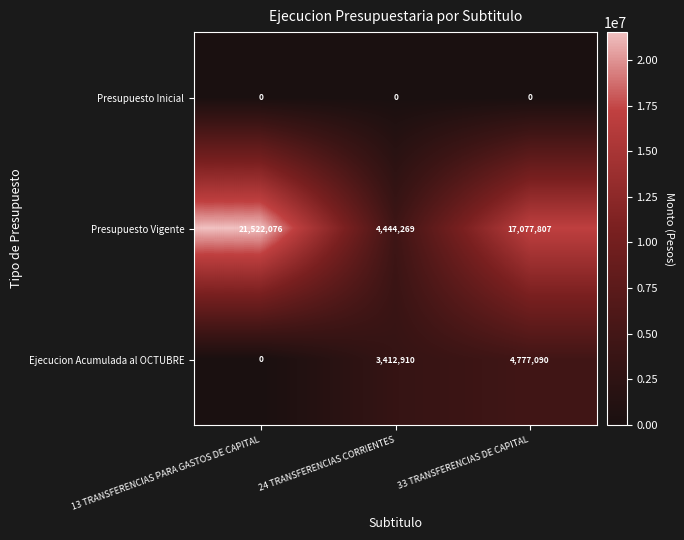

Read the Presupuesto Vigente value at 24 TRANSFERENCIAS CORRIENTES, to the nearest 10.

4444270